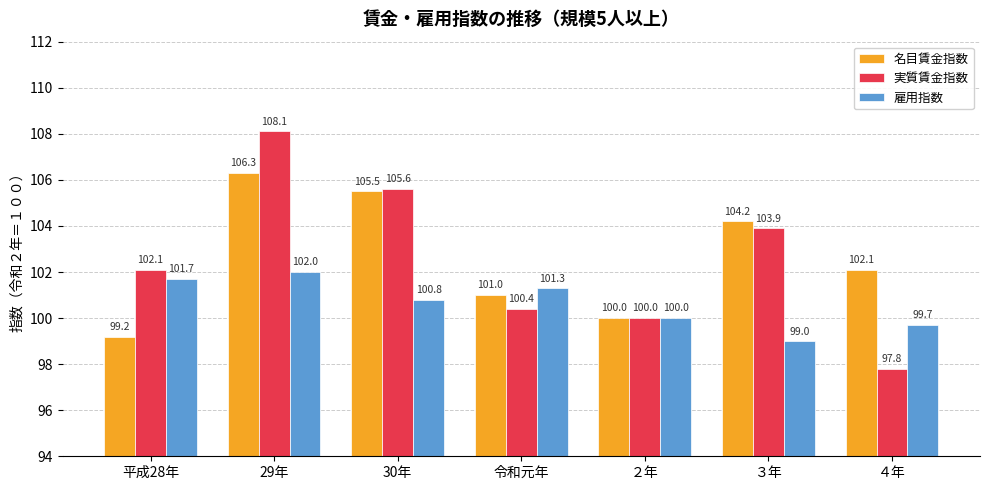

What is the label of the 5th bar from the left?

２年